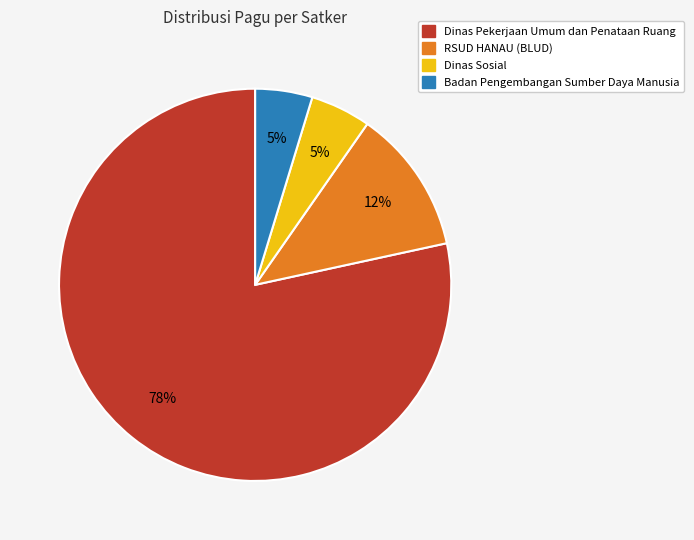

To the nearest percent, what is the average slice percentage?

25%